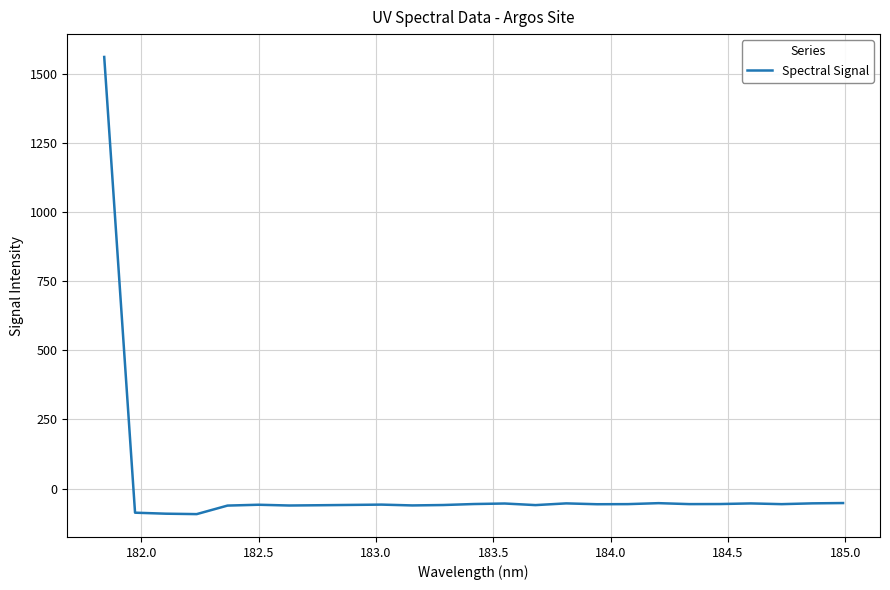

What is the maximum value shown in the chart?

1562.1